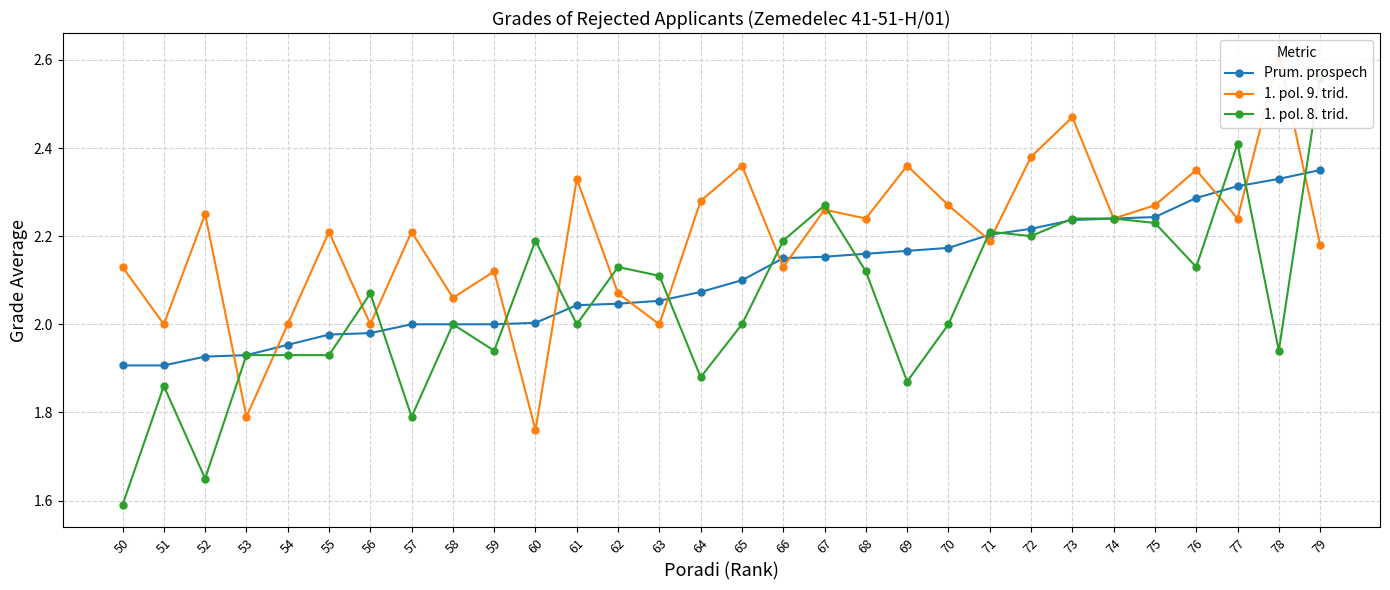

How many series are shown in this chart?

3